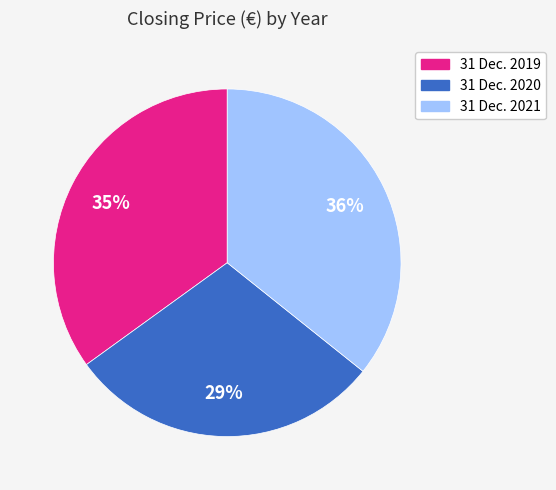

Which slice is the largest?

31 Dec. 2021